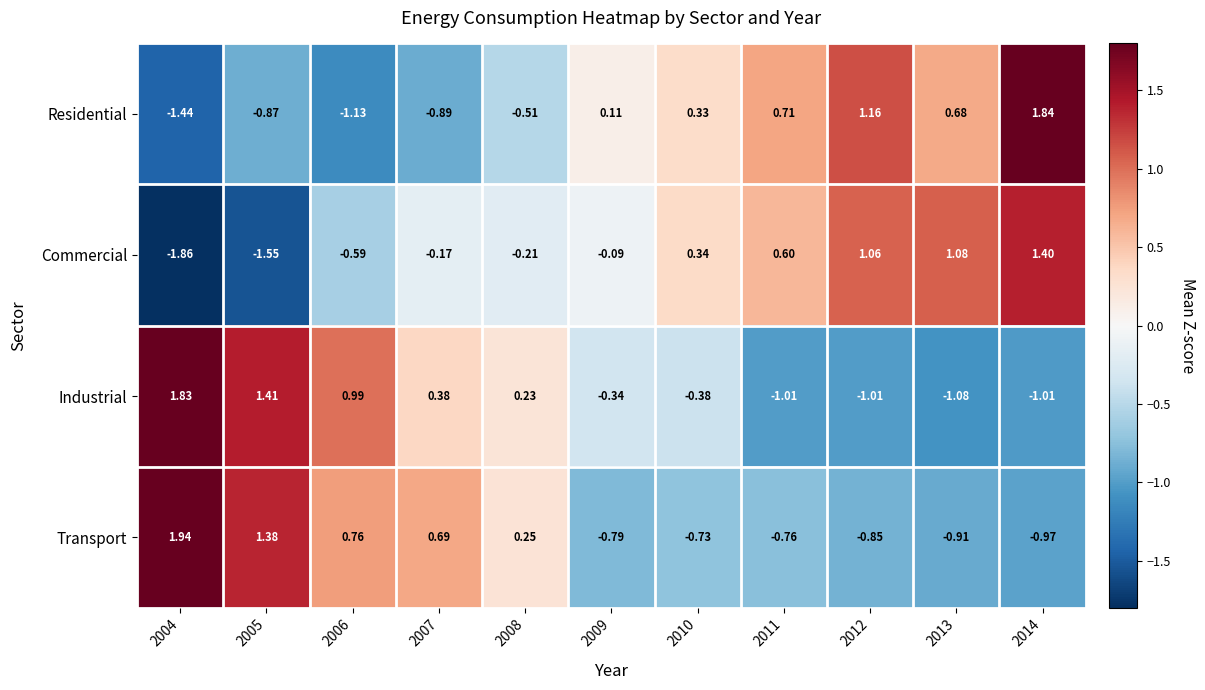

Which series has the largest range (max minus min)?

Residential